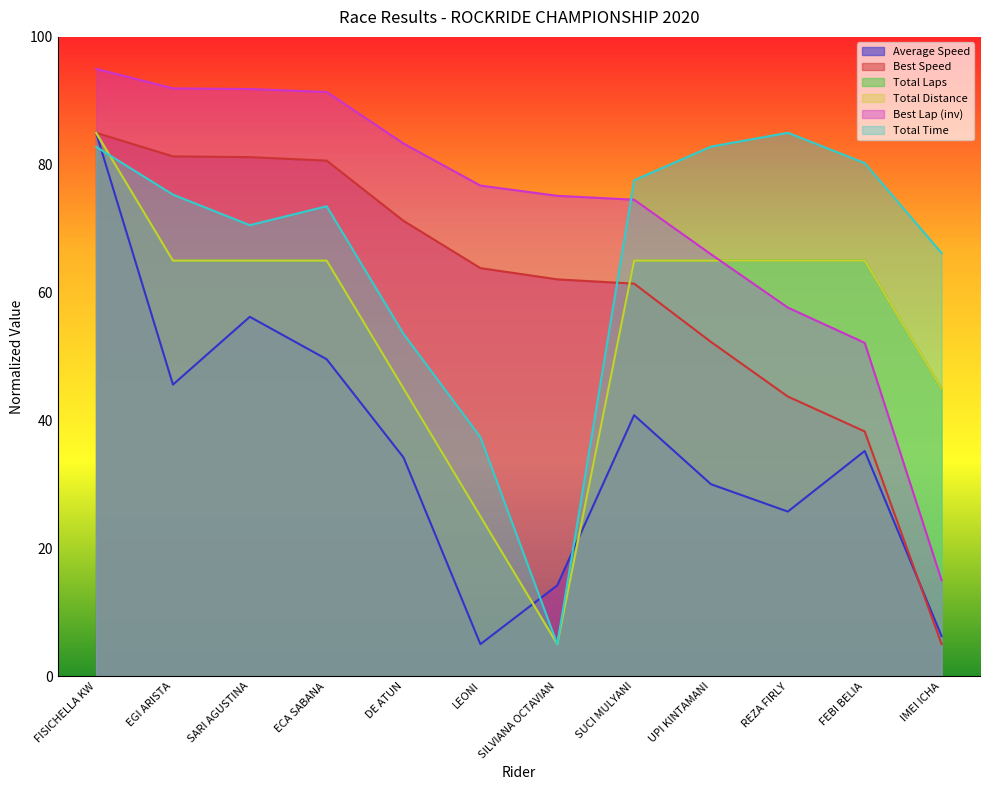

Does the chart display data point markers on the line(s)?

No